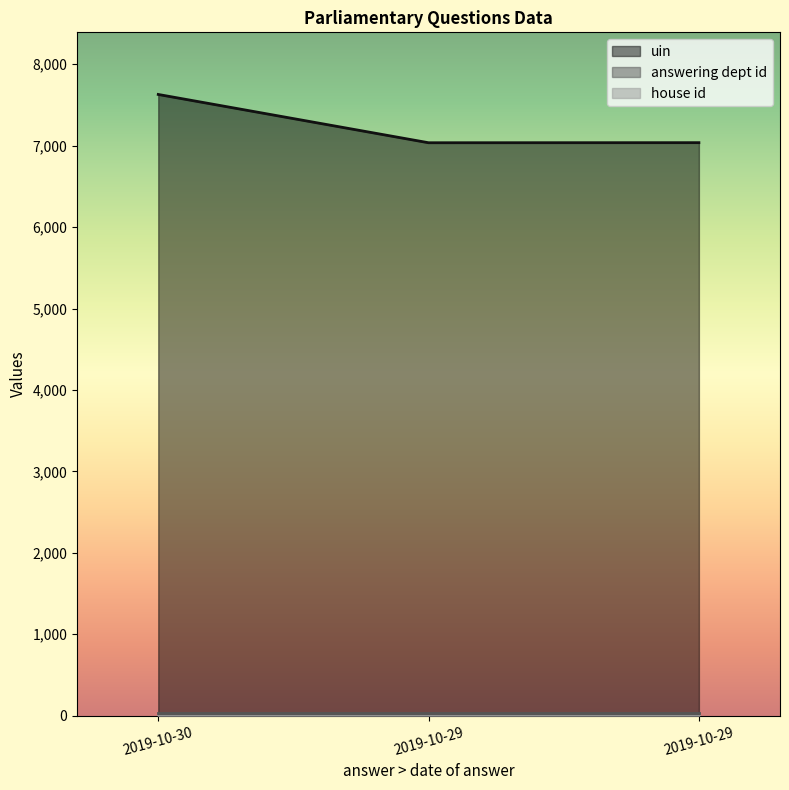

What is the difference between the maximum and second lowest values in the uin series?

592